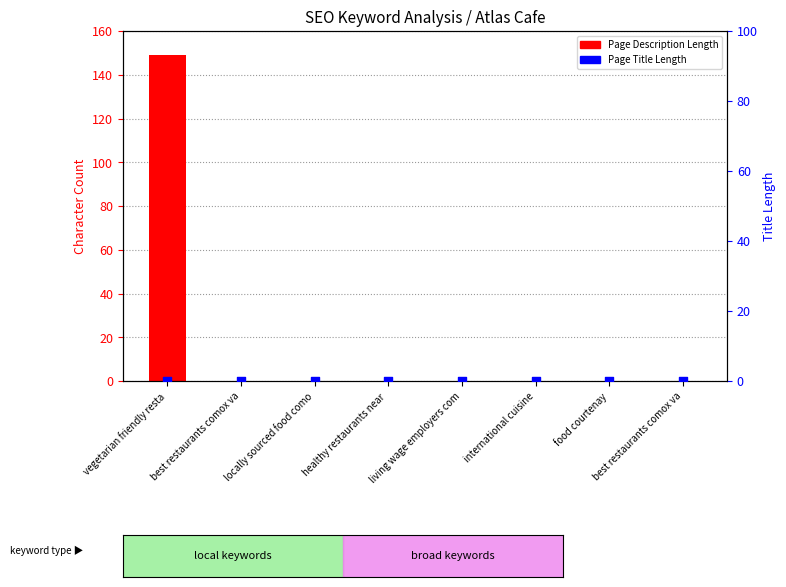

Which series has the largest Y range (max minus min)?

Page Description Length